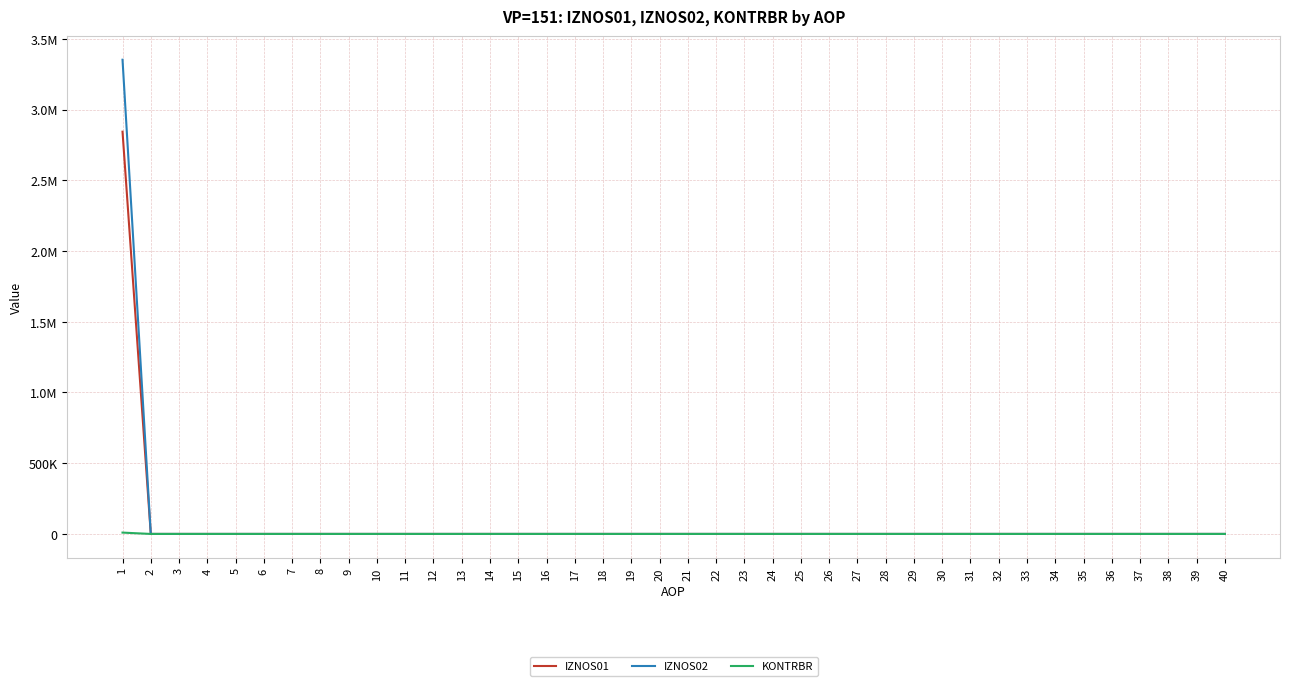

What are all the series names shown in the legend?

IZNOS01, IZNOS02, KONTRBR